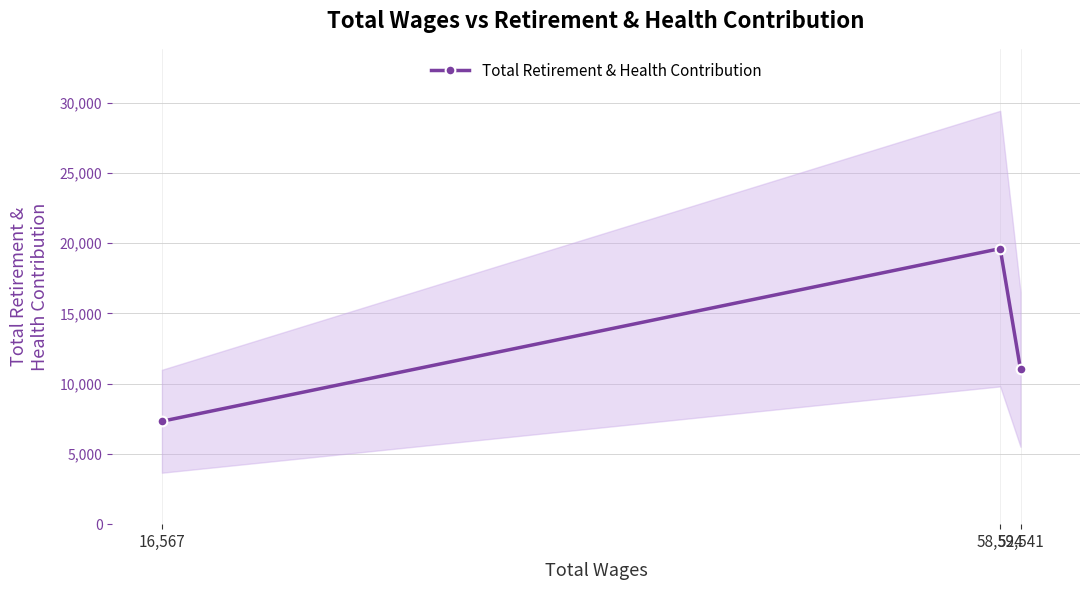

List the labels in order of value, smallest first.

16,567, 59,541, 58,524